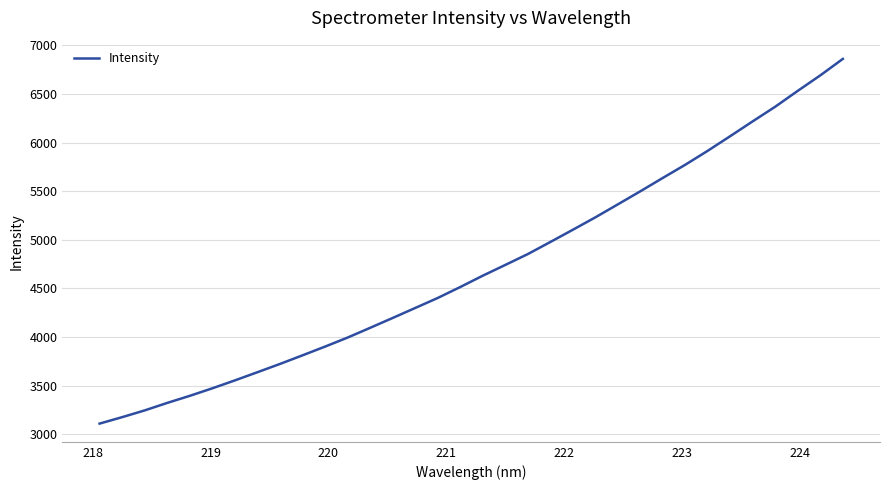

What is the difference between the maximum and minimum values?

3748.9